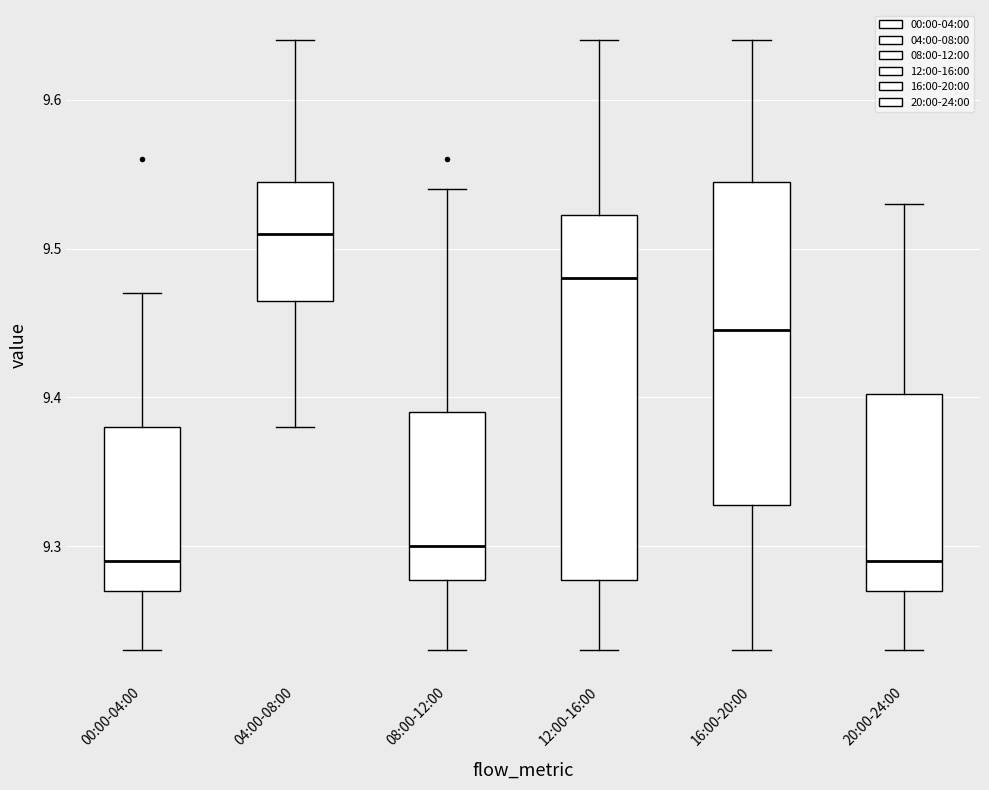

Reading left to right, read every box against the y-axis: the position of its median line, the range the box covers, and the ends of its whiskers. The values are not printed on the chart, so give them approximately, as read against the axis.

00:00-04:00: median 9.29, box 9.27 to 9.38, whiskers 9.23 to 9.47
04:00-08:00: median 9.51, box 9.47 to 9.55, whiskers 9.38 to 9.64
08:00-12:00: median 9.30, box 9.28 to 9.39, whiskers 9.23 to 9.54
12:00-16:00: median 9.48, box 9.28 to 9.52, whiskers 9.23 to 9.64
16:00-20:00: median 9.45, box 9.33 to 9.55, whiskers 9.23 to 9.64
20:00-24:00: median 9.29, box 9.27 to 9.40, whiskers 9.23 to 9.53